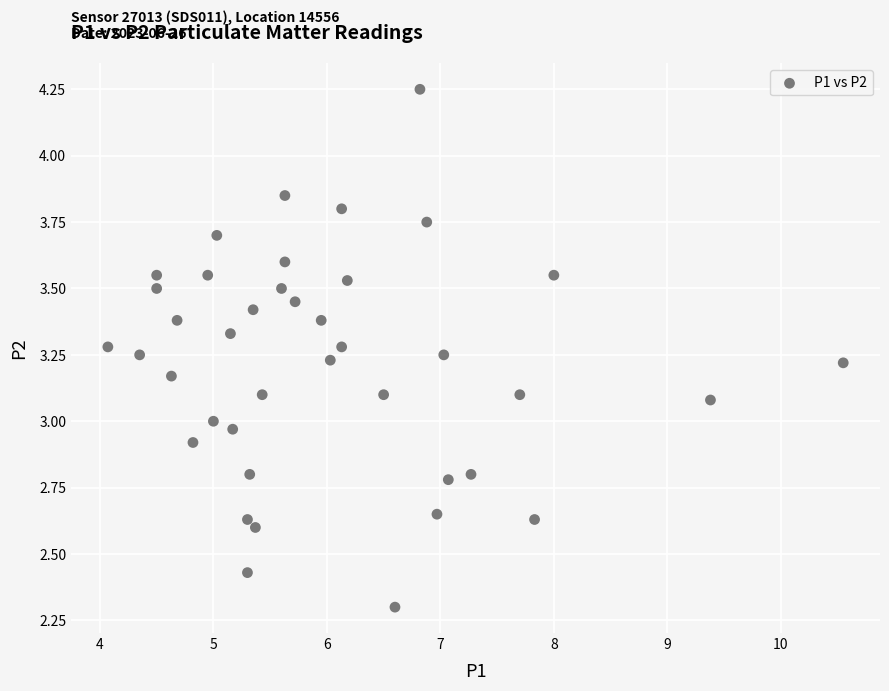

What is the range of X values (max minus min)?

6.5